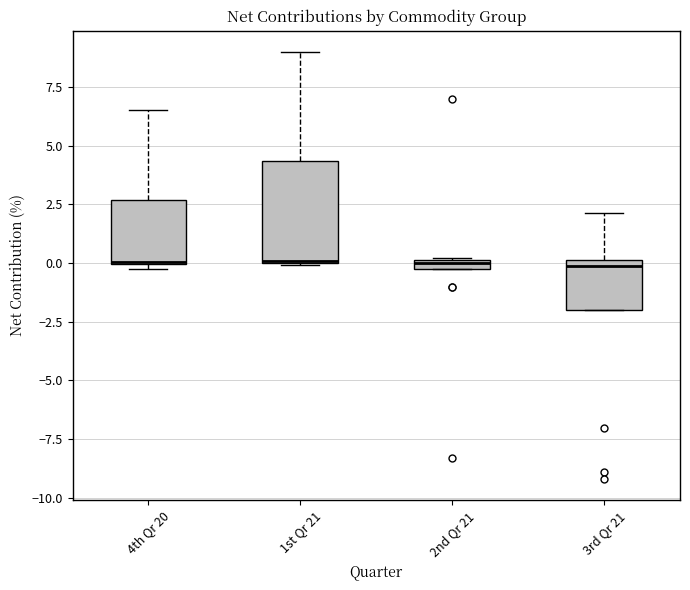

Comparing the boxes themselves (not the whiskers), which one is the tallest?

1st Qr 21